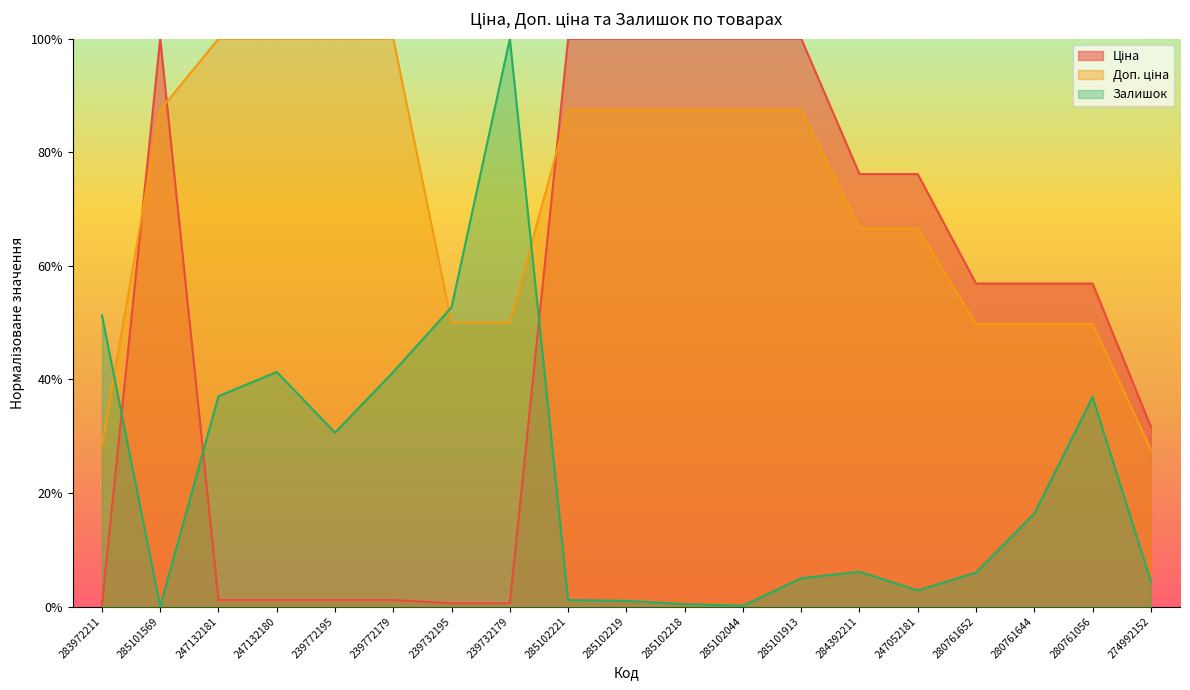

At which category is the sum across all series the highest?

285101913